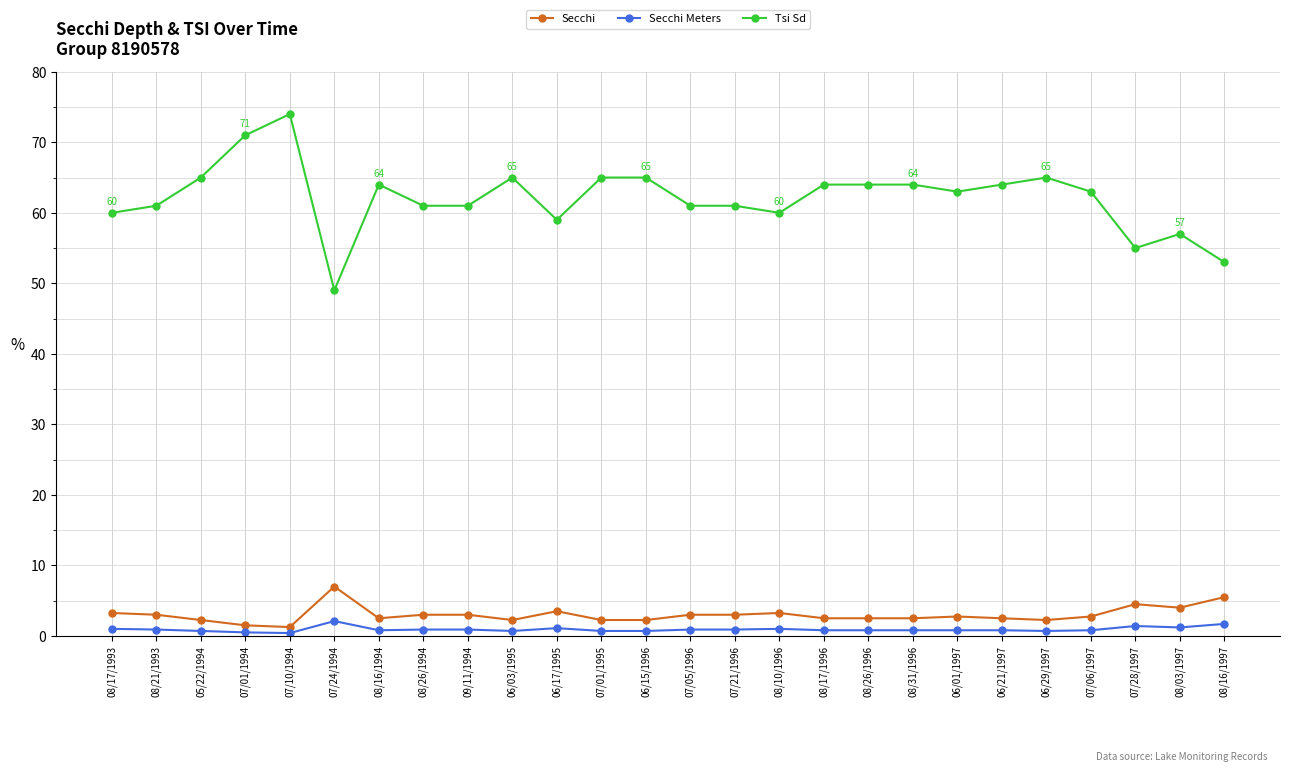

Which series has the largest range (max minus min)?

Tsi Sd